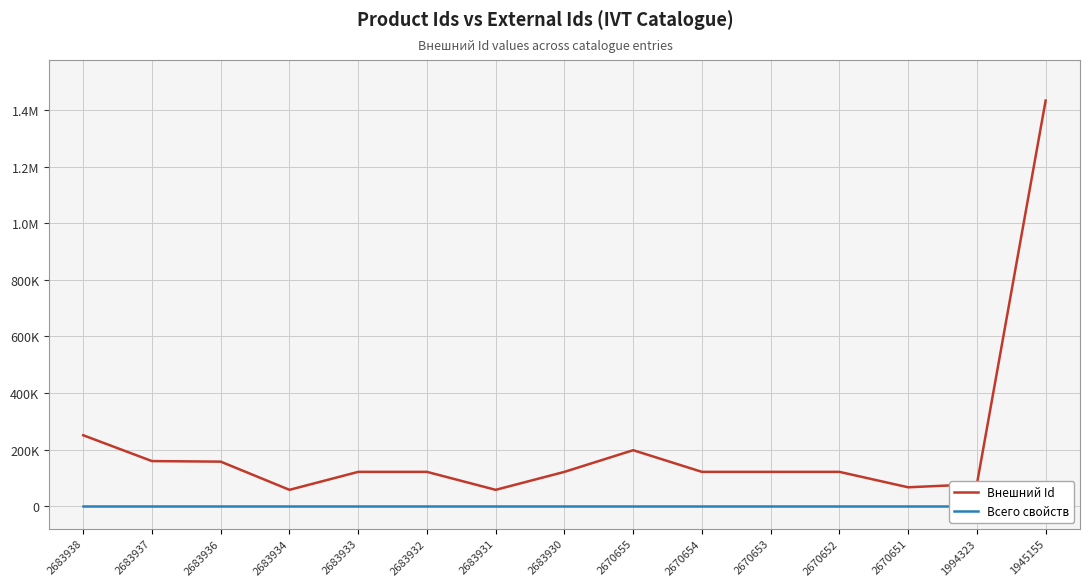

Reading left to right, transcribe all the data shown in this chart.

Внешний Id: 2683938=250784	2683937=159492	2683936=157535	2683934=57922	2683933=121403	2683932=121402	2683931=57909	2683930=121401	2670655=197959	2670654=121425	2670653=121424	2670652=121423	2670651=66927	1994323=77752	1945155=1433310
Всего свойств: 2683938=0	2683937=0	2683936=0	2683934=0	2683933=0	2683932=0	2683931=0	2683930=0	2670655=0	2670654=0	2670653=0	2670652=0	2670651=0	1994323=0	1945155=0